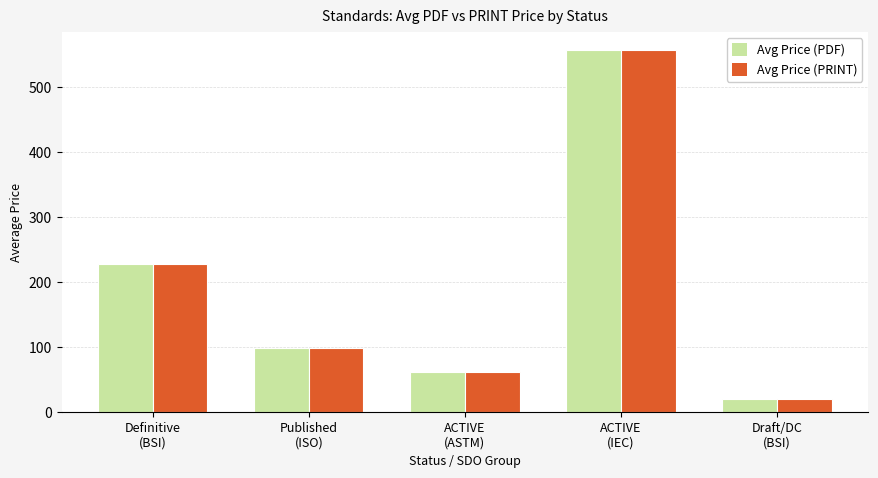

What is the sum of all Avg Price (PRINT) values?

963.1